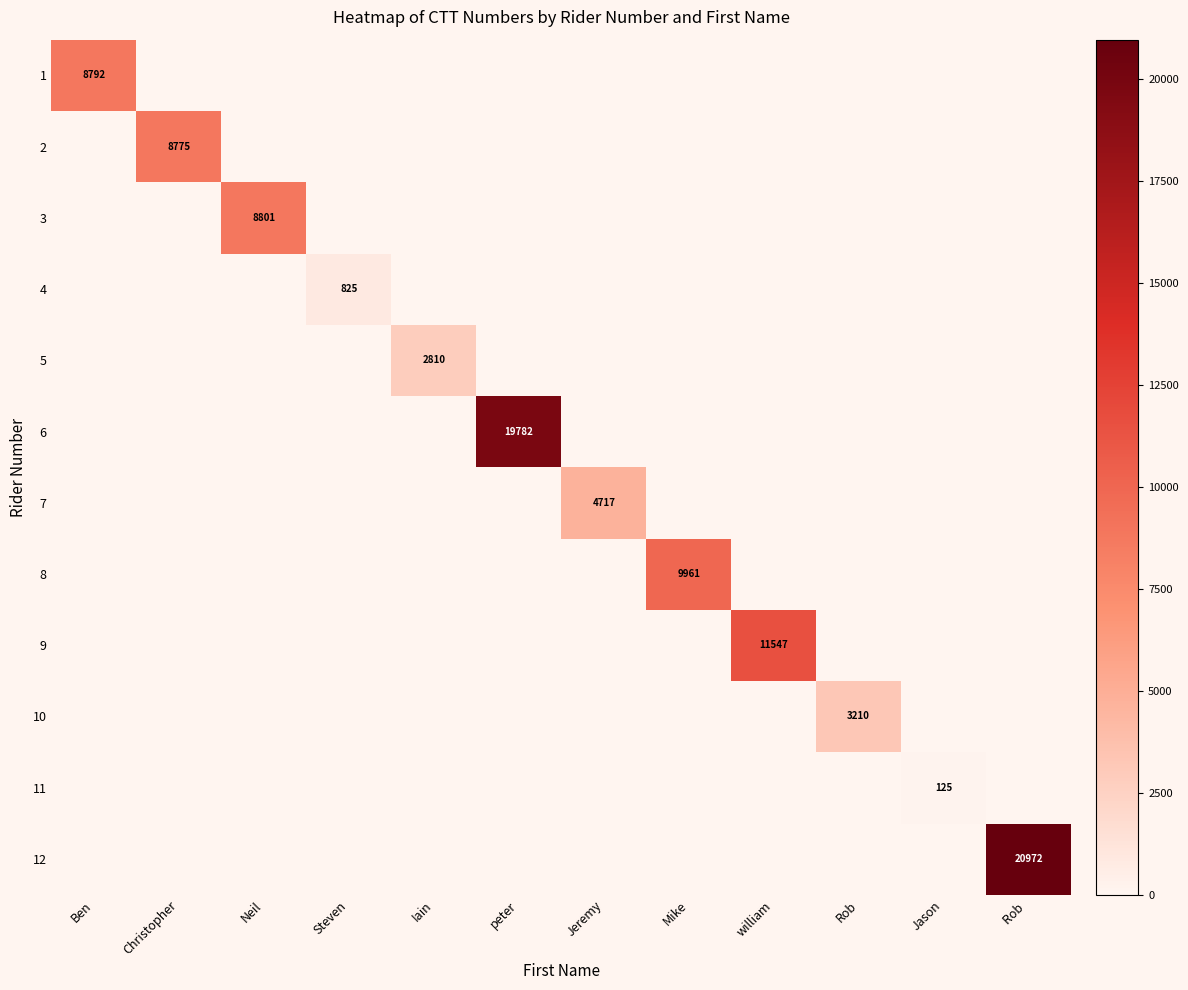

Is it true that 2 equals 8775 at Christopher?

True